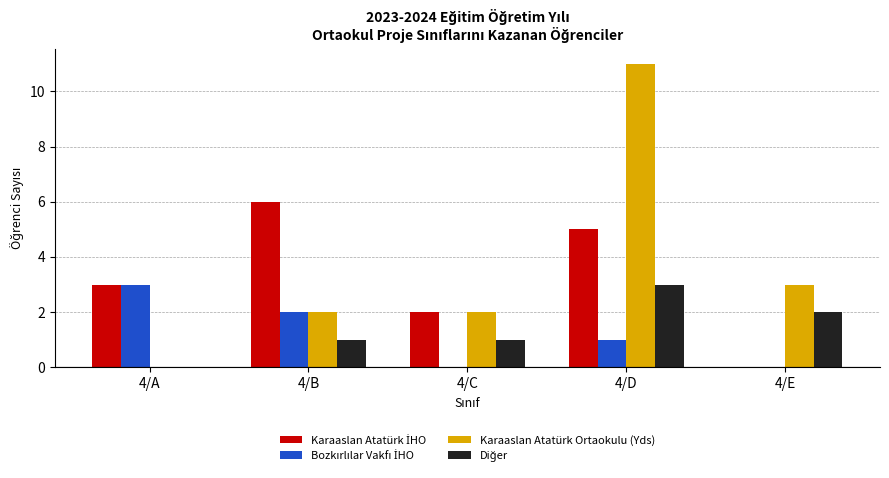

What is the total value across all series at 4/B?

11